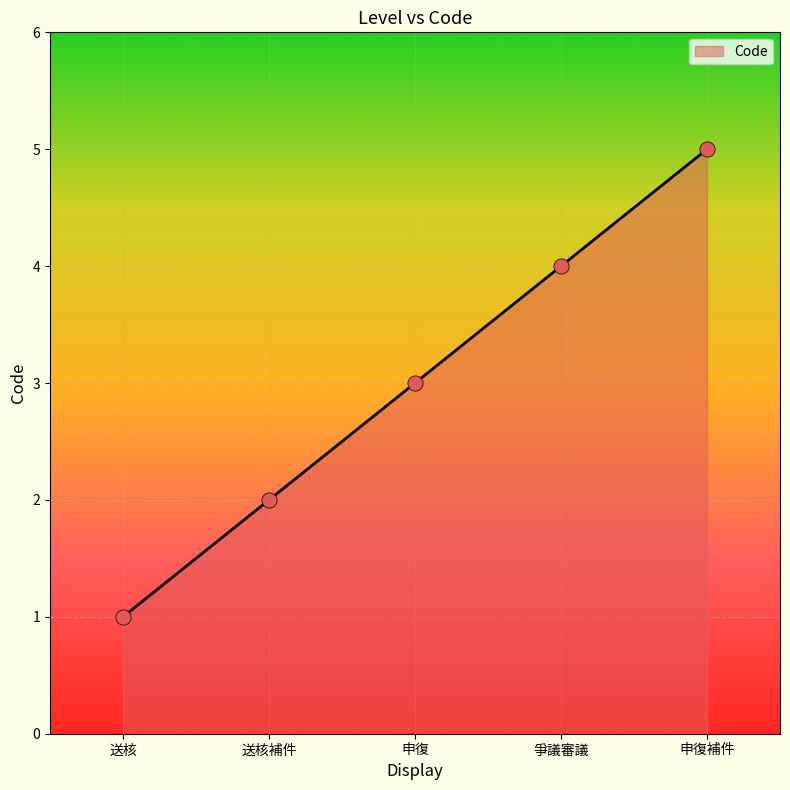

What is the change in value from 送核補件 to 申復補件?

+3